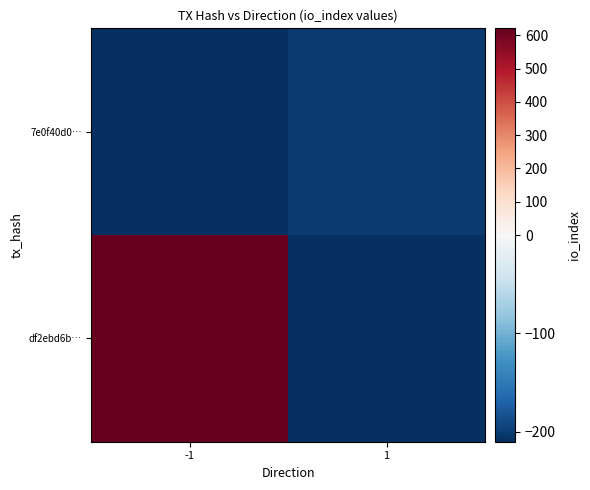

Rank the series at -1 from lowest to highest value.

7e0f40d0…, df2ebd6b…